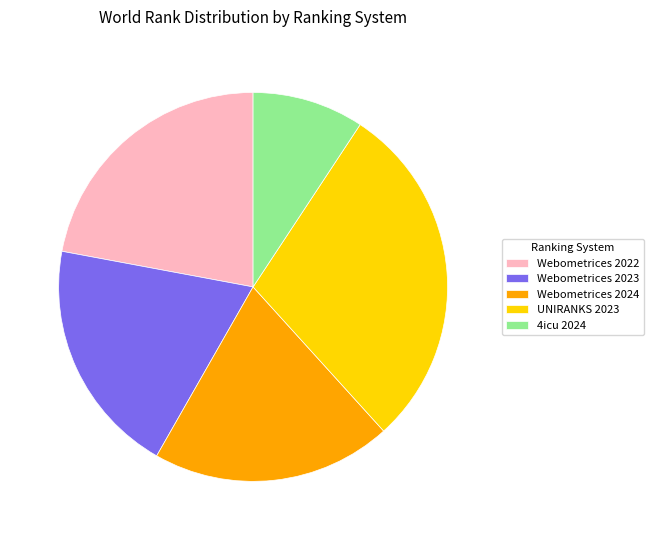

Between UNIRANKS 2023 and Webometrices 2023, which is larger?

UNIRANKS 2023